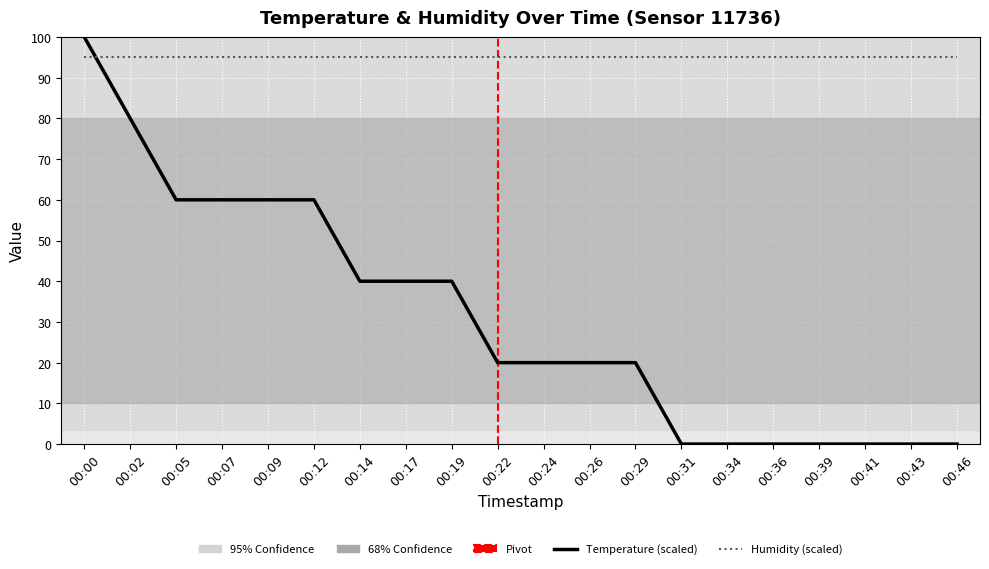

After their last crossing, which series has the higher values: Humidity (scaled) or Temperature (scaled)?

Humidity (scaled)